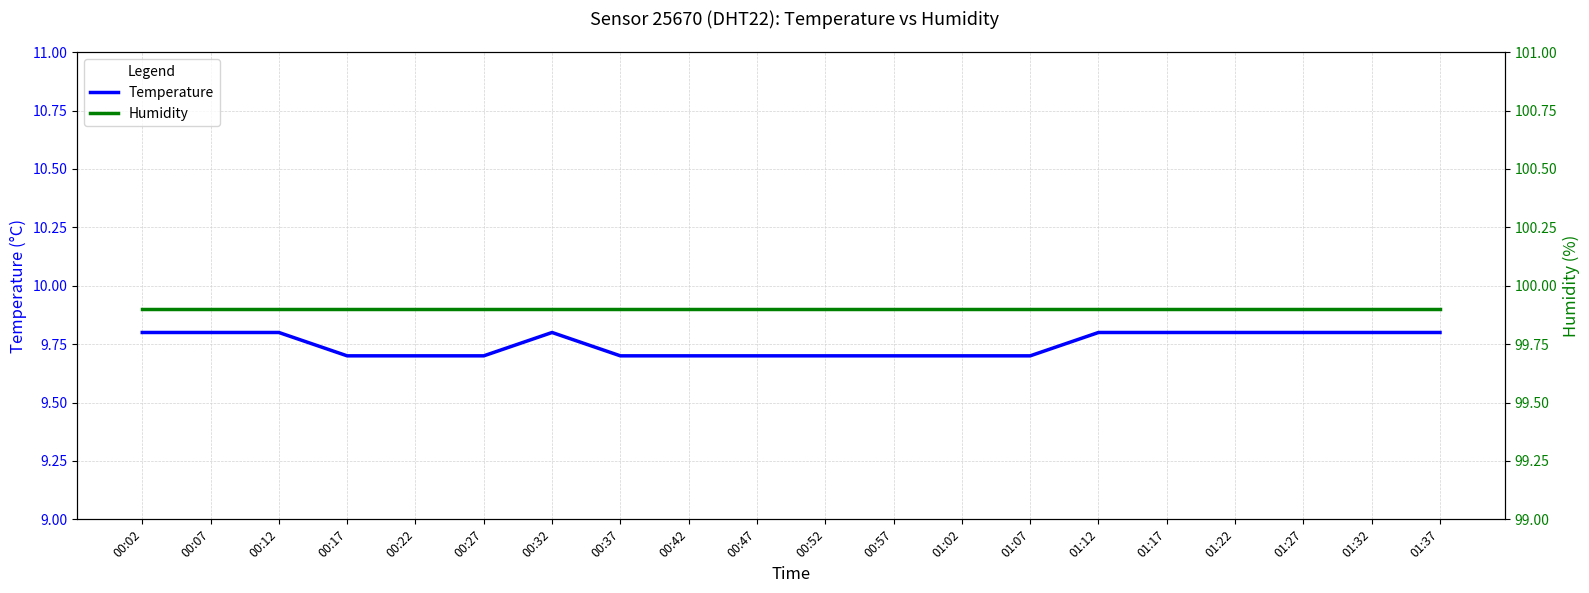

Where is Humidity nearest to the value 99?

00:02